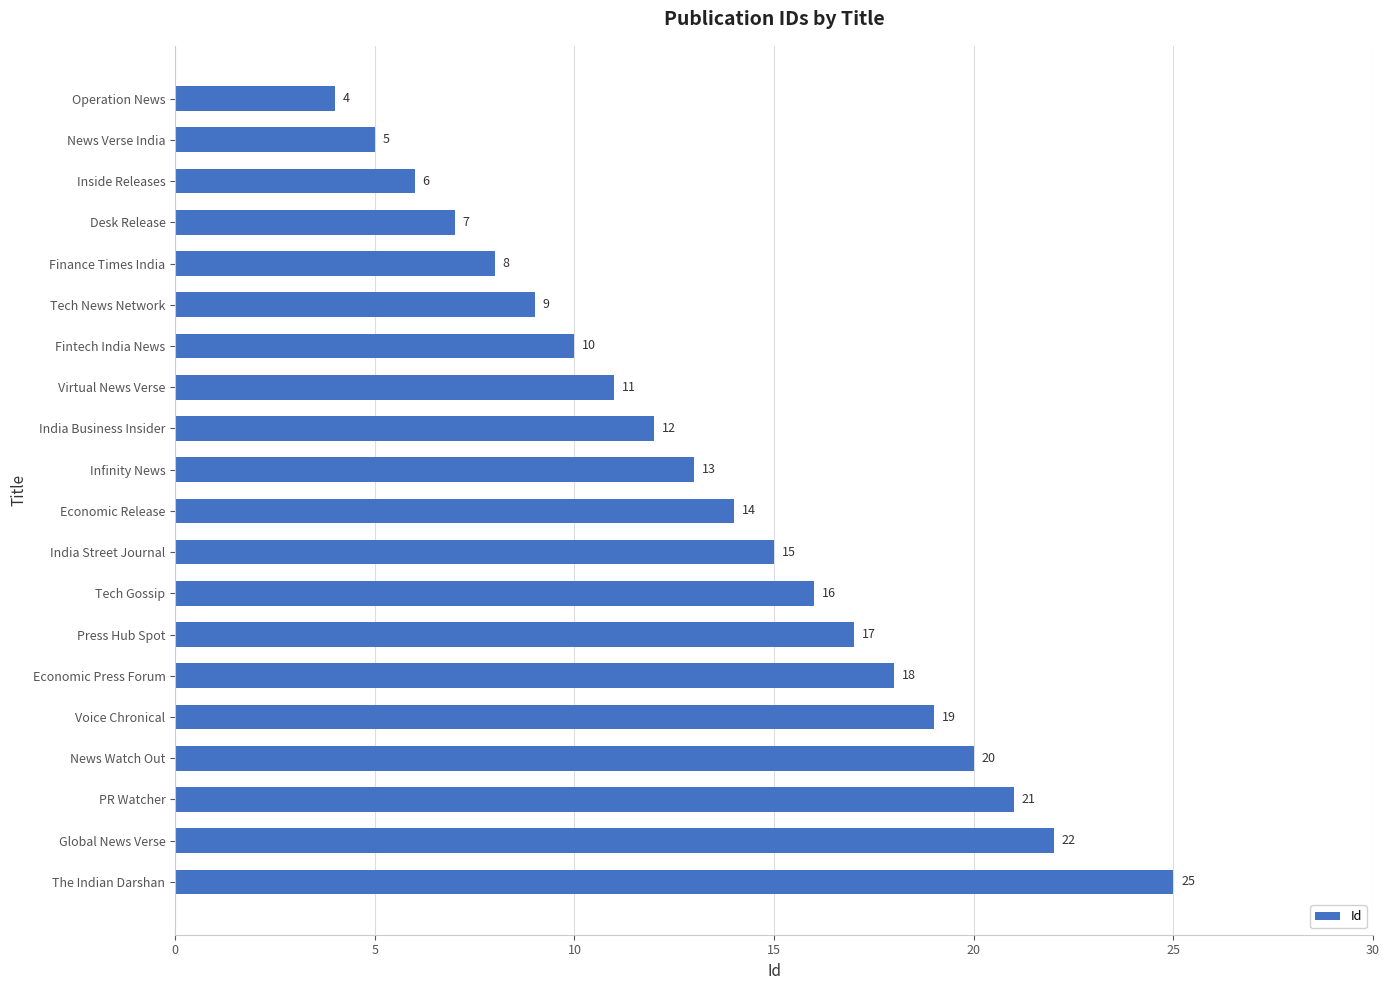

What is the average value?

14